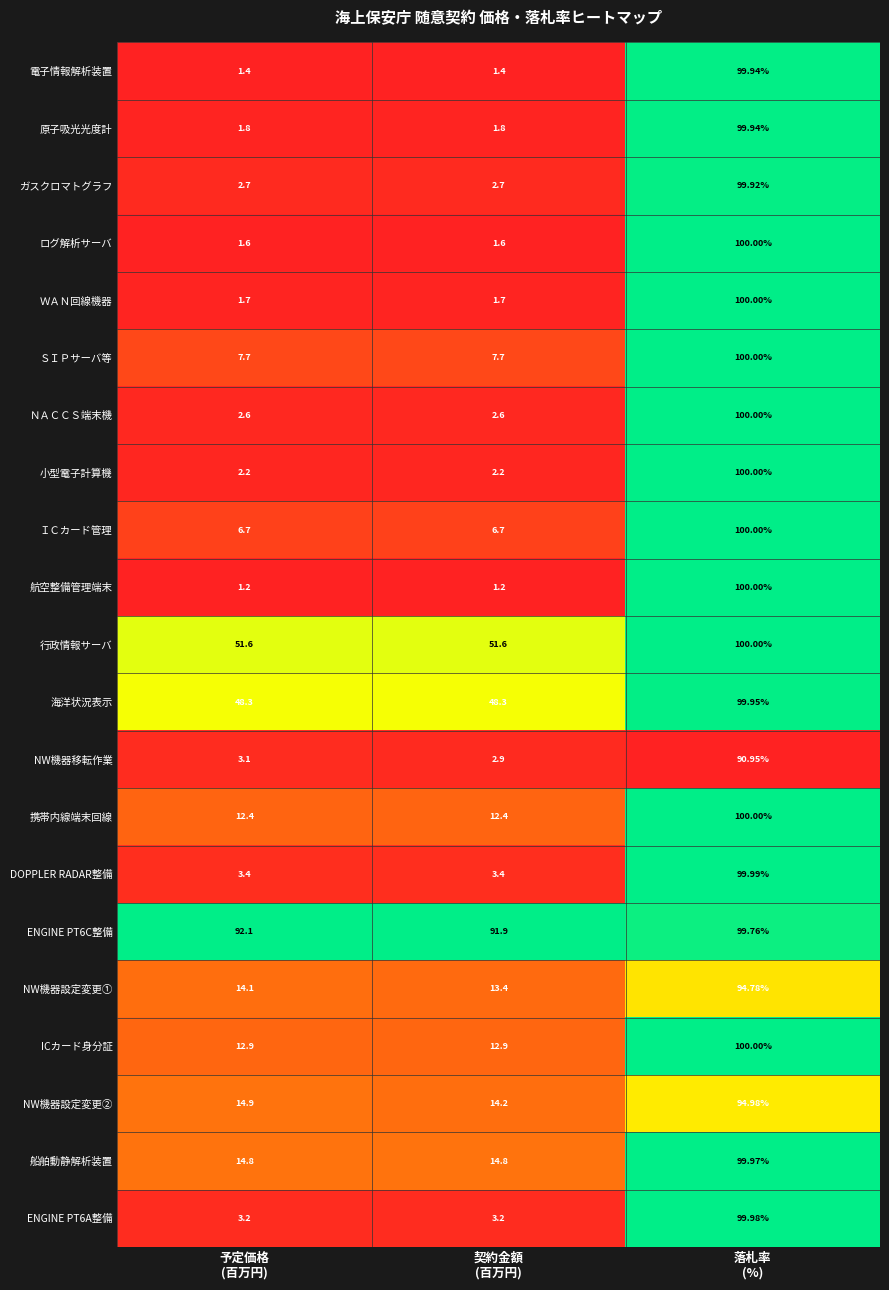

Which series has the largest total across all categories?

ENGINE PT6C整備